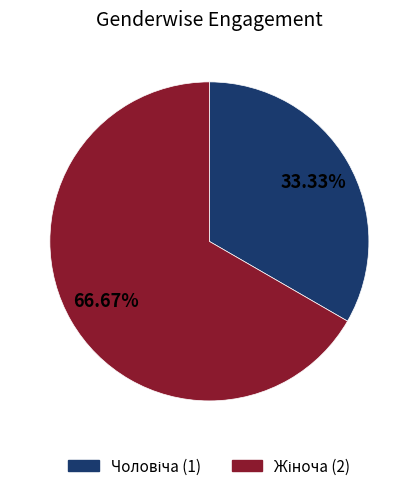

Is there a majority slice in this chart?

Yes